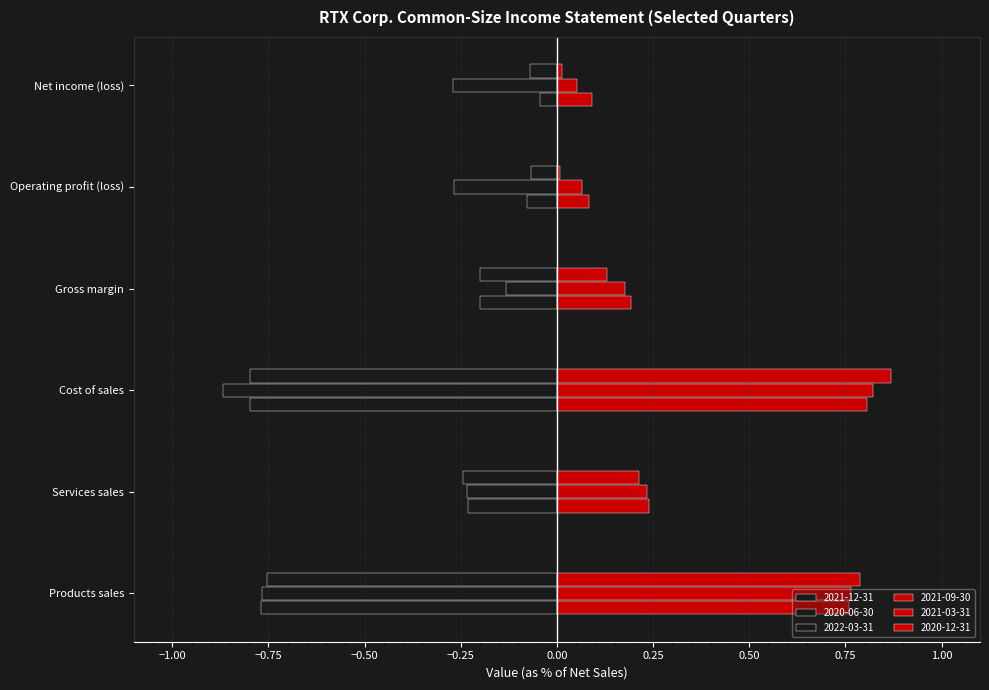

What is the label of the 4th bar from the left?

Gross margin